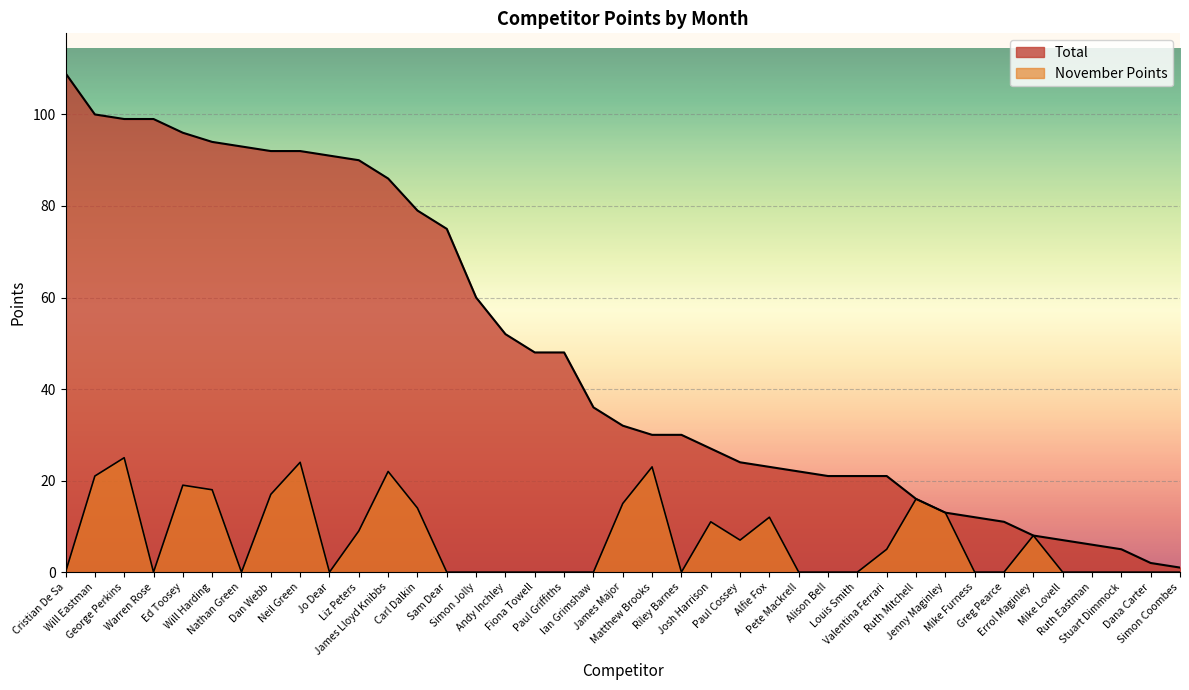

How many lines are shown in the chart?

2